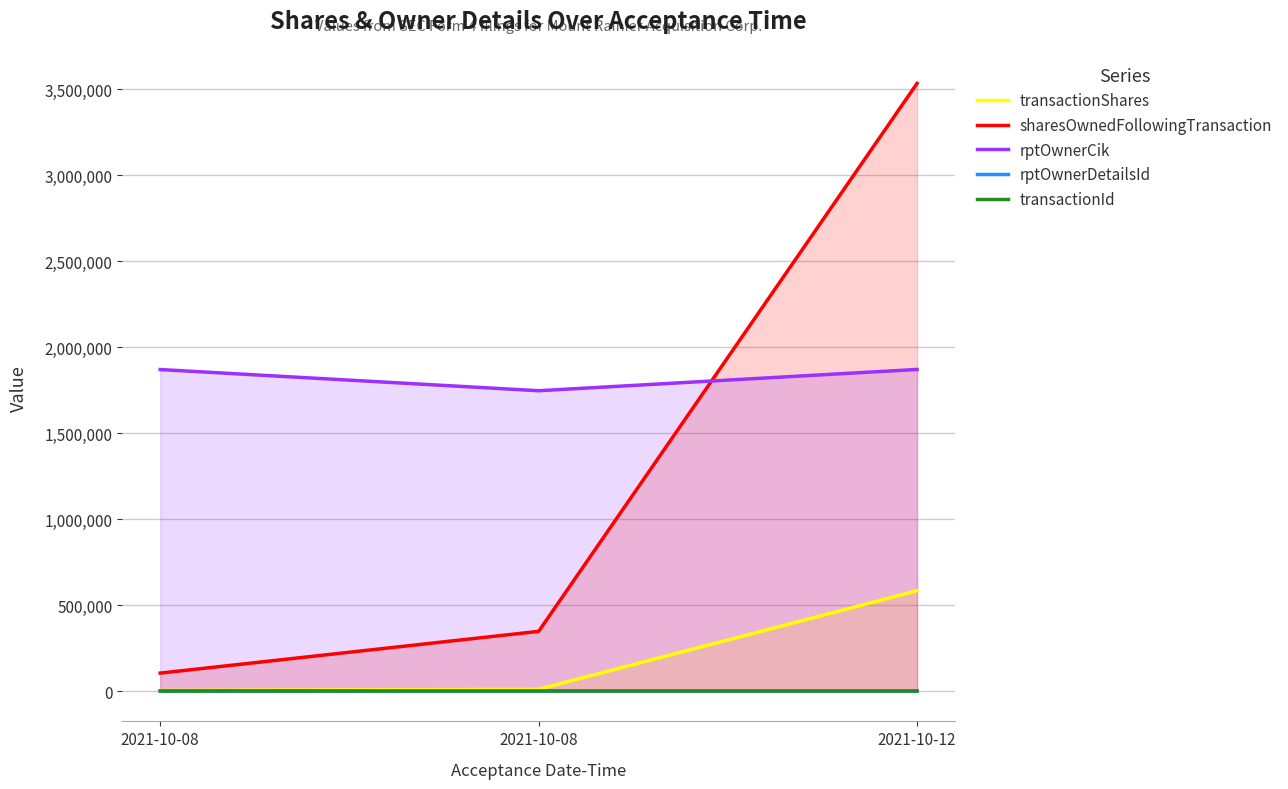

Reading left to right, list all the values displayed in this chart.

transactionShares: 3000	10000	583200
sharesOwnedFollowingTransaction: 104095	346985	3535119
rptOwnerCik: 1870239	1746948	1870777
rptOwnerDetailsId: 1	2	1
transactionId: 0	0	1